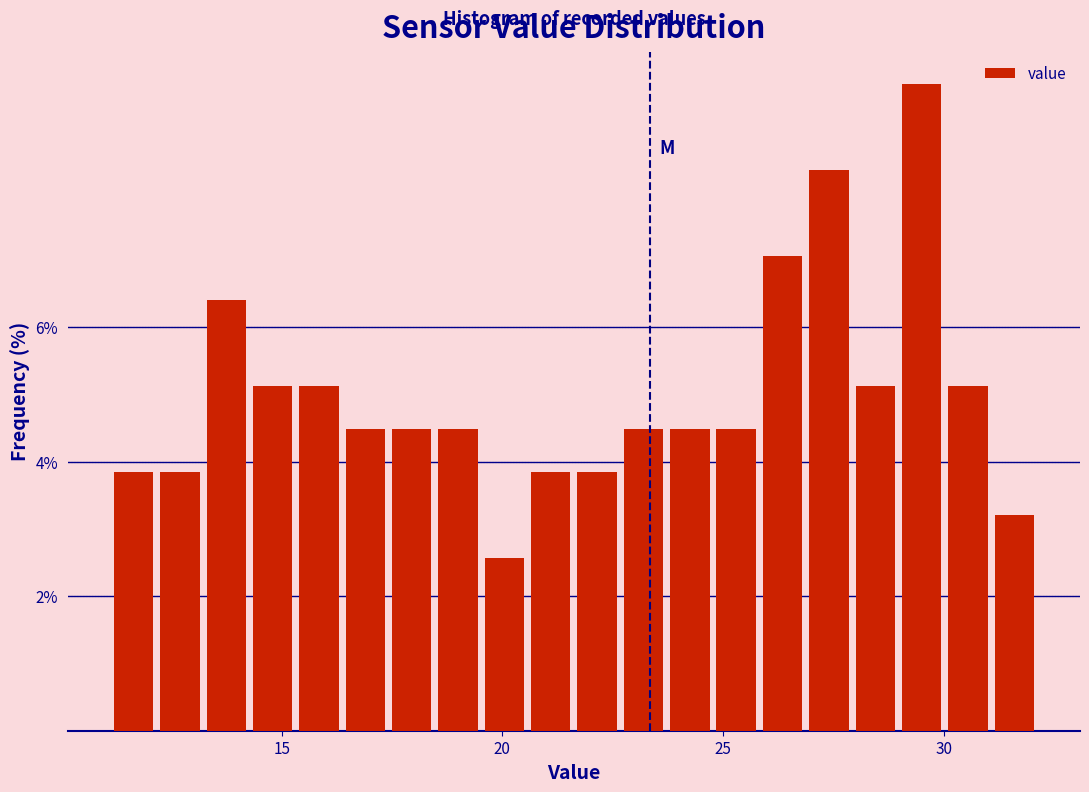

Read against the x-axis, roughly where is the centre of the tallest bar?

29.5